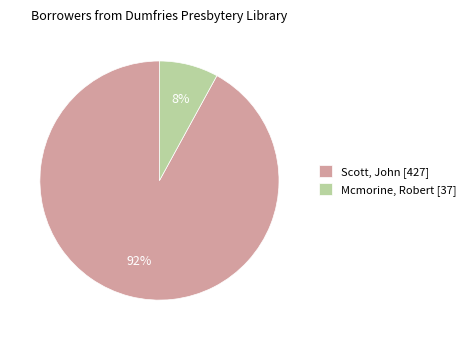

The Scott, John [427] slice represents 99% of the pie. True or false?

False